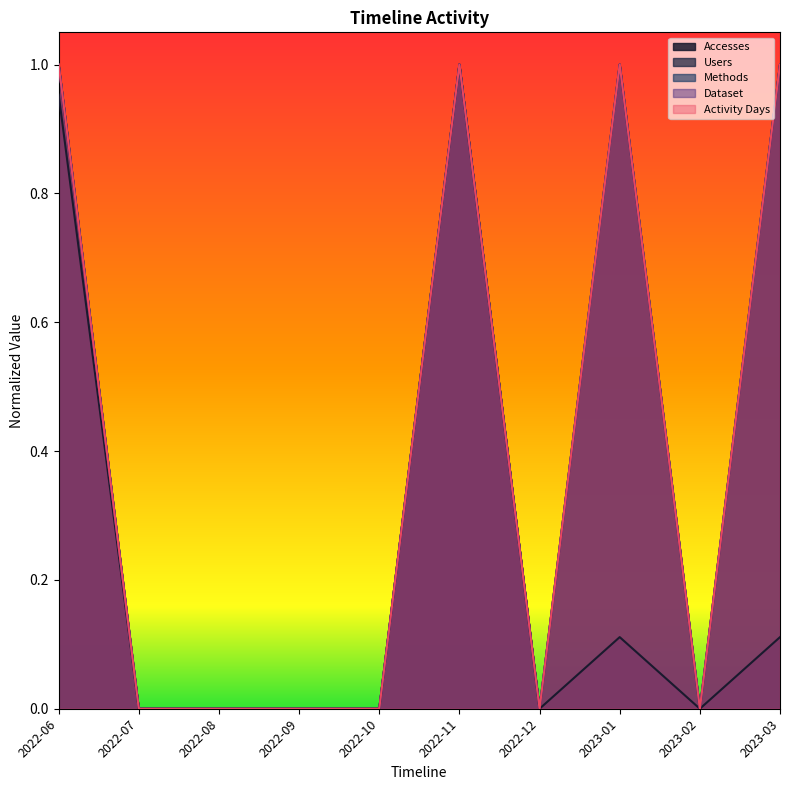

What is the greatest value displayed?

1.0